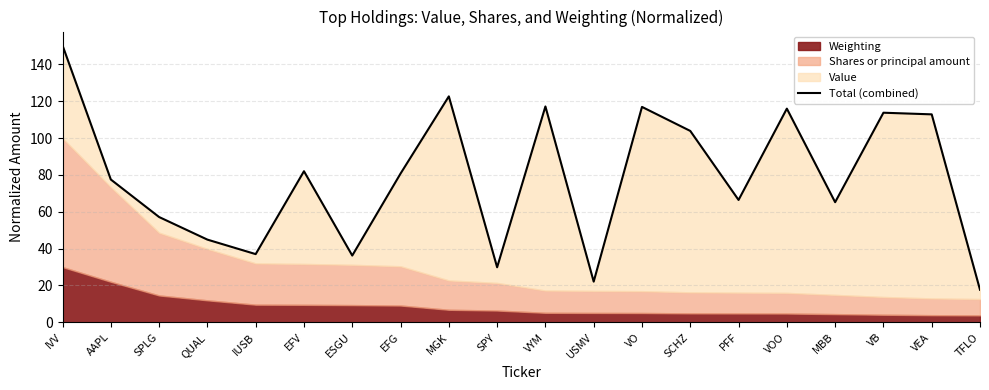

What is the change in value from PFF to VB?

+47.3